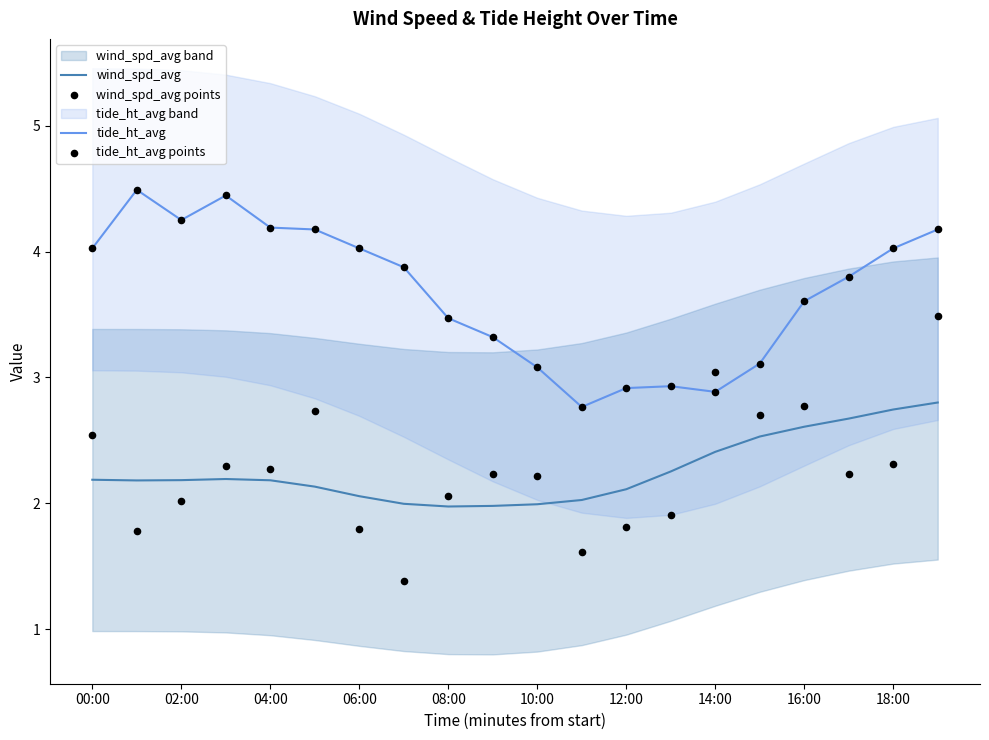

Which series reaches the minimum Y coordinate?

wind_spd_avg points